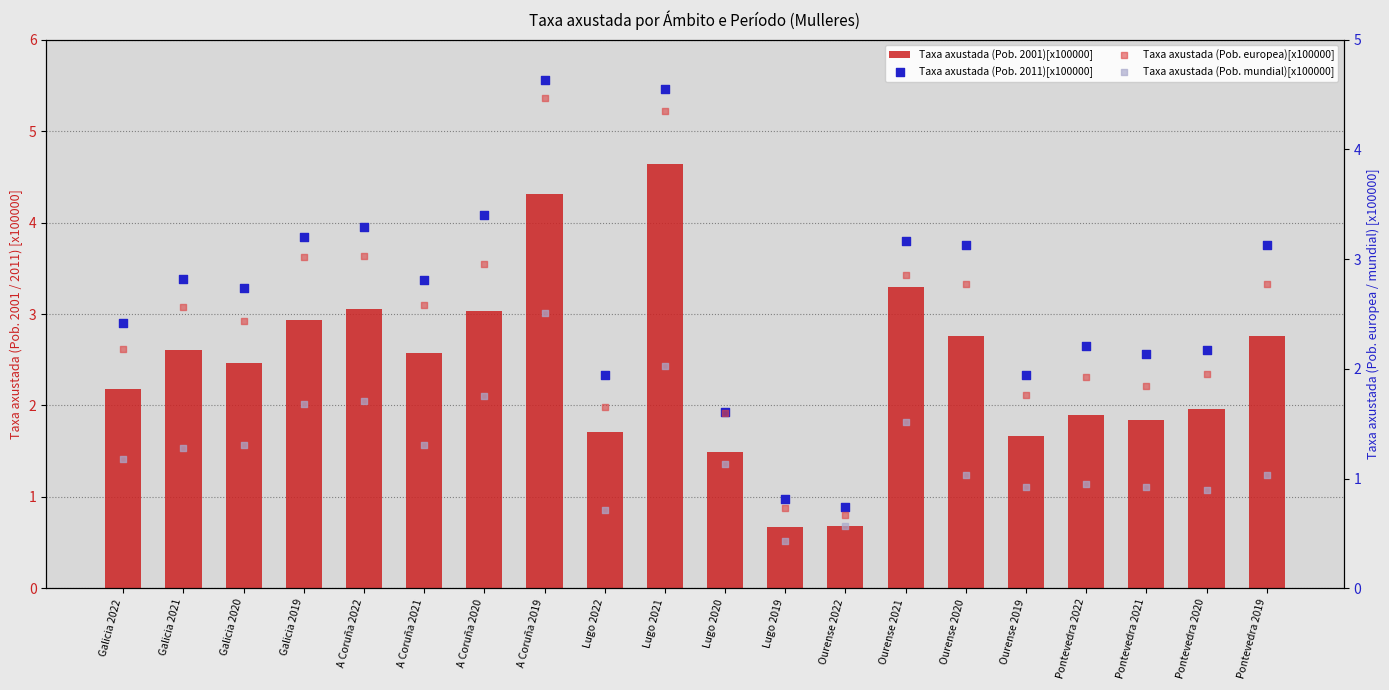

What are all the series names shown in the legend?

Taxa axustada (Pob. 2001)[x100000], Taxa axustada (Pob. 2011)[x100000], Taxa axustada (Pob. europea)[x100000], Taxa axustada (Pob. mundial)[x100000]